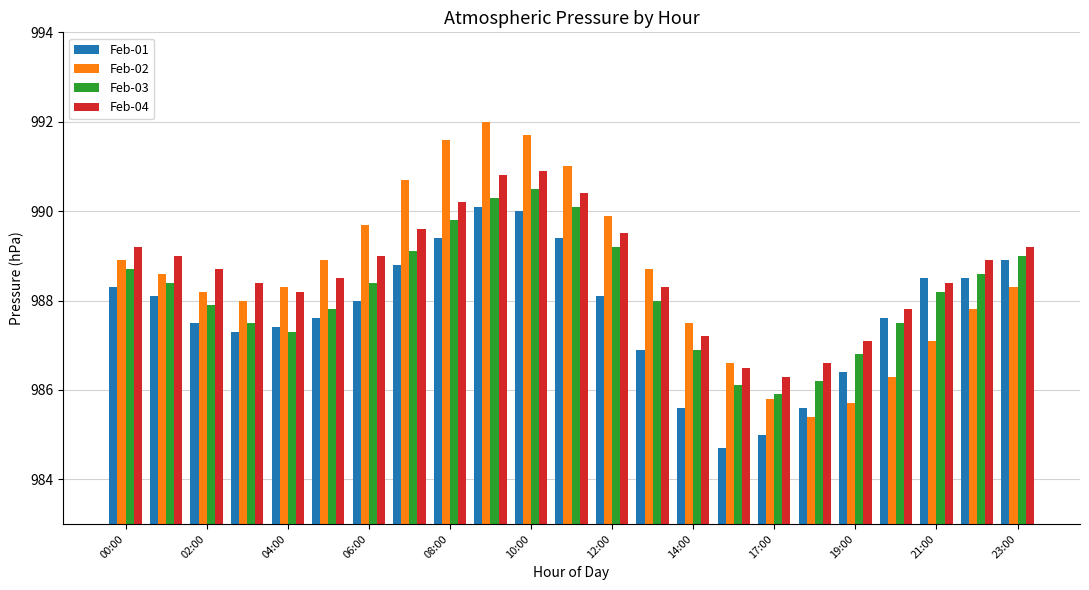

What is the difference between the second highest and minimum values in the Feb-01 series?

5.3